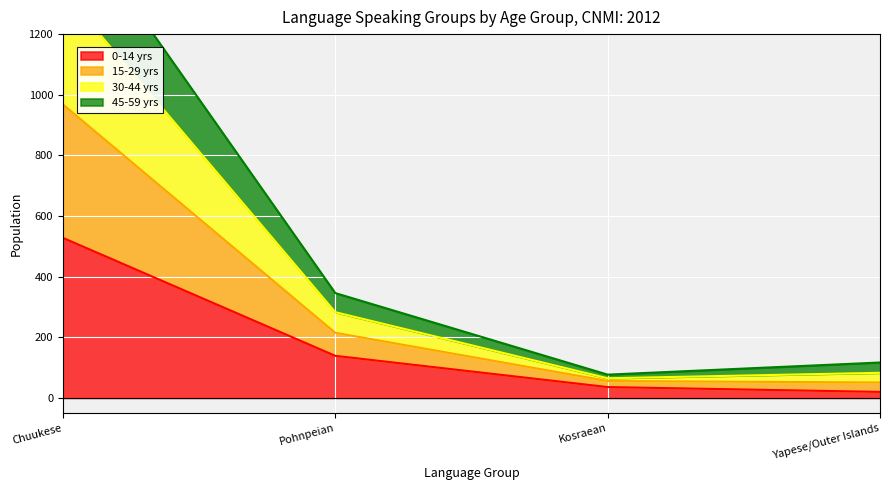

Count the number of categories in the chart.

4